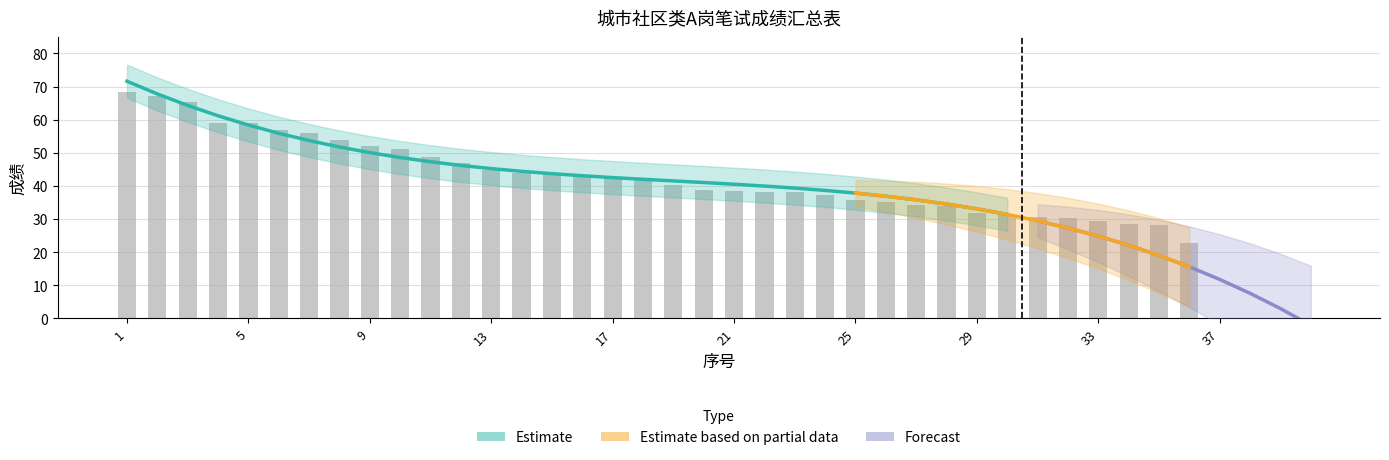

The chart shows a value of 32.5 at 36. True or false?

False